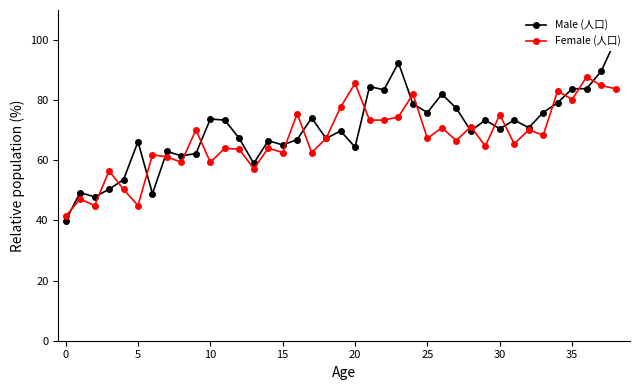

The value of Female (人口) at 35 is 136.2. True or false?

False